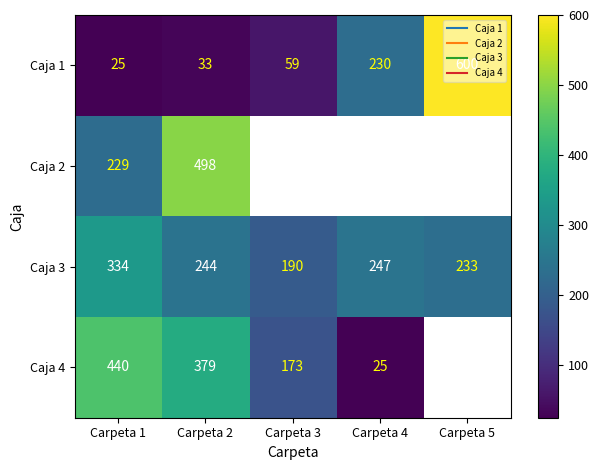

How many values in the Caja 3 series are below 244?

2